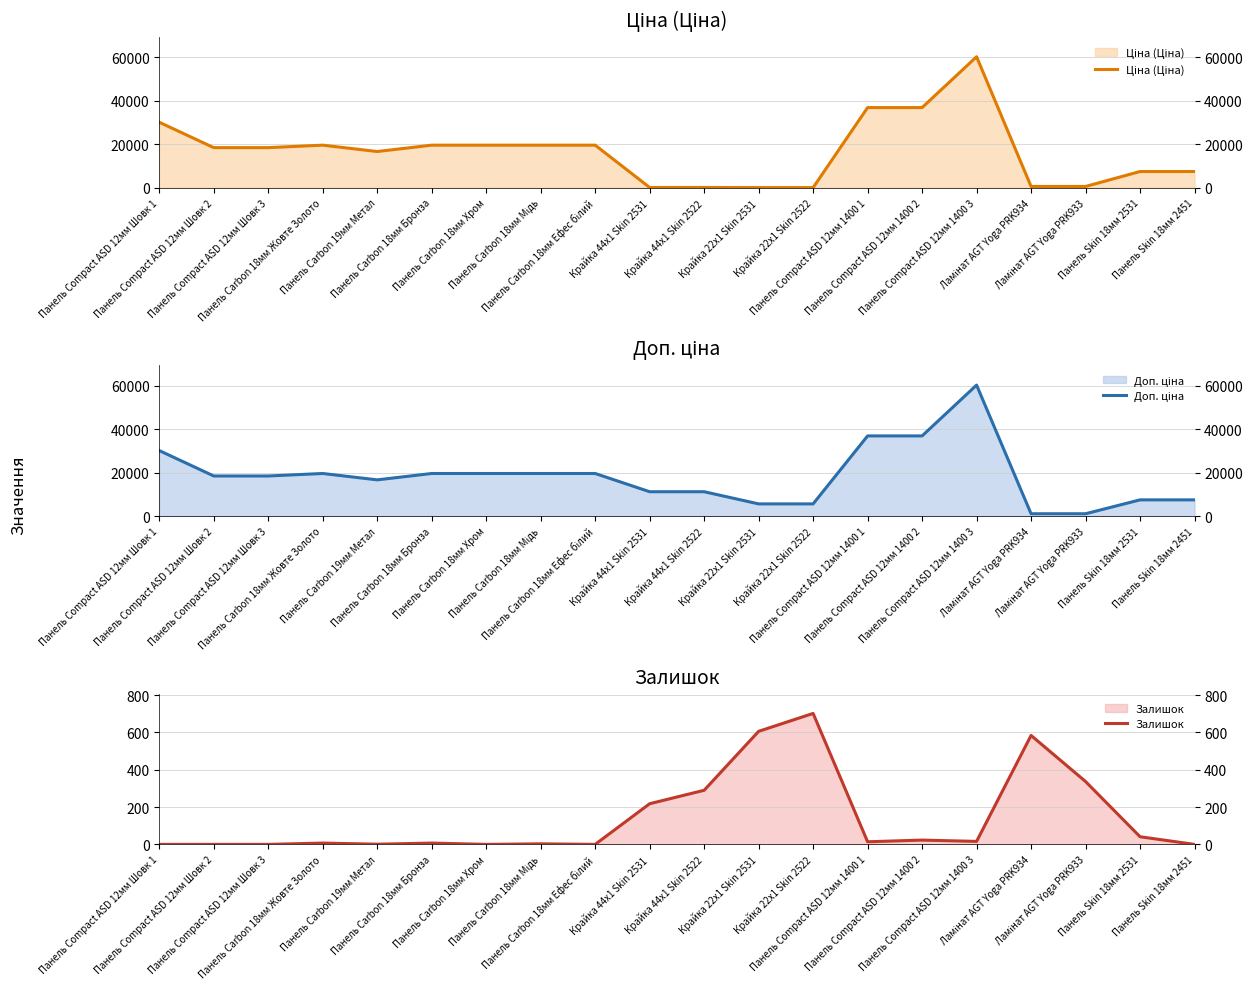

Is the value of Залишок at Ламінат AGT Yoga PRK933 greater than the value of Доп. ціна at Крайка 22x1 Skin 2522?

No